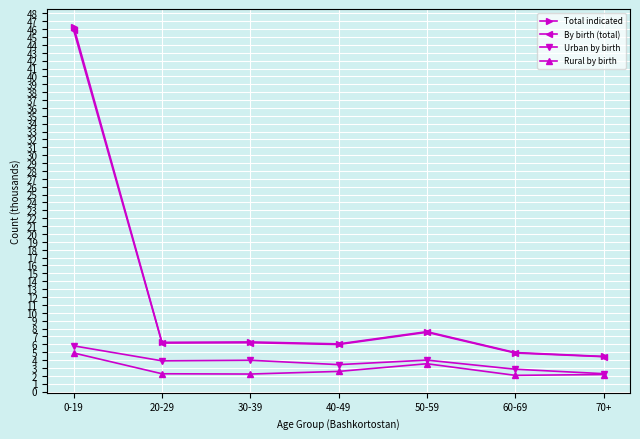

What is the average value of the By birth (total) series?

11.6